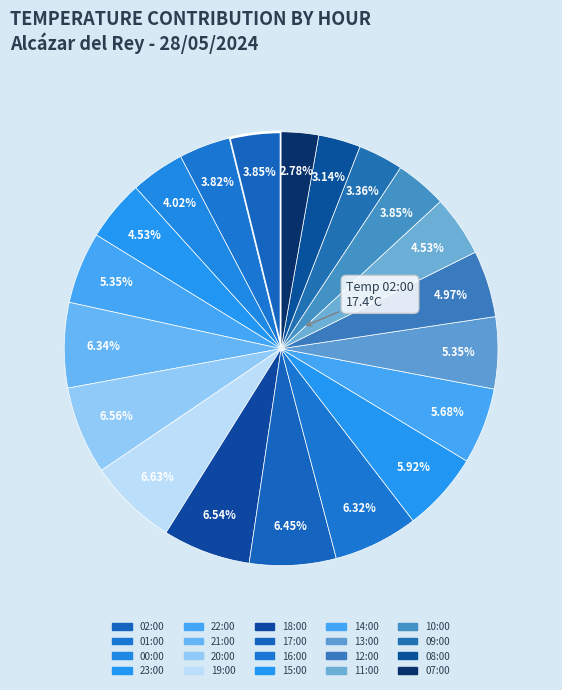

Which slice is the smallest?

07:00